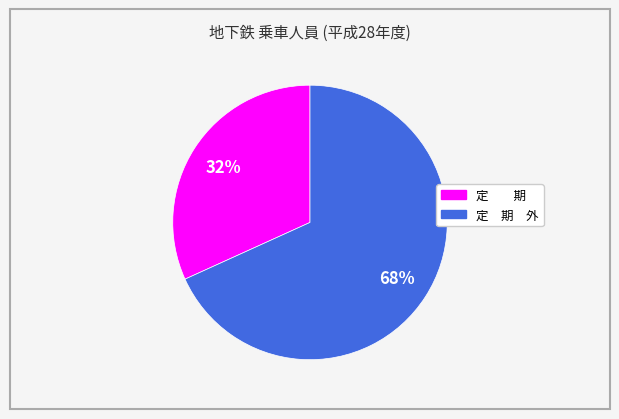

Rank the categories by value from highest to lowest.

定 期 外, 定 期